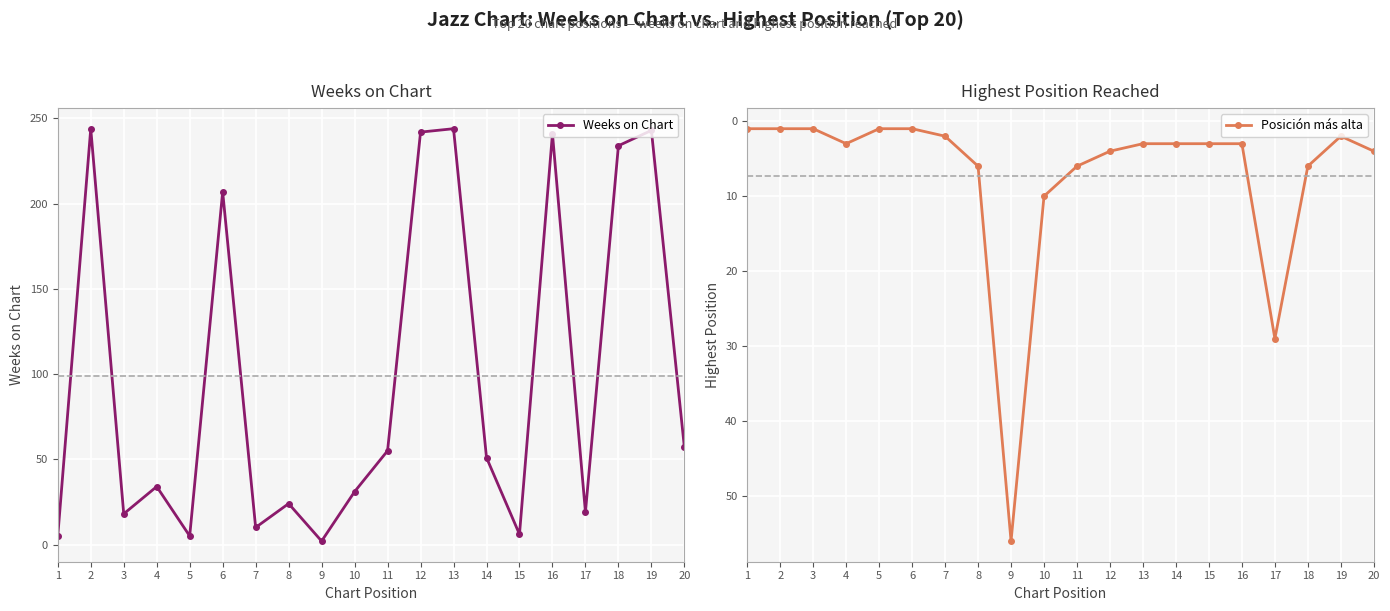

What is the difference between the second highest and minimum values in the Posición más alta series?

28